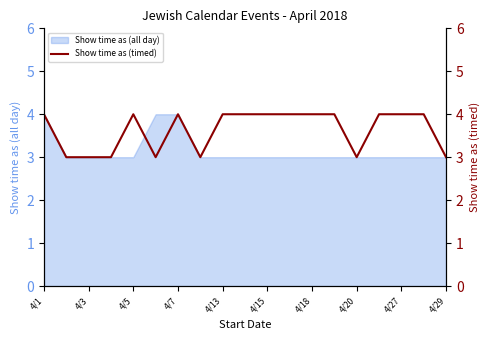

The value of Show time as (all day) at 4/18 is 3. True or false?

True